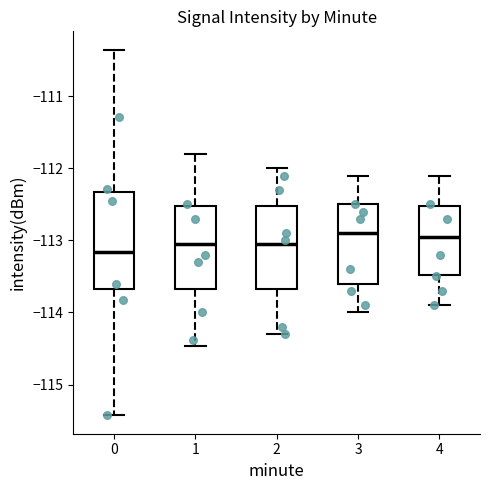

Reading left to right, read every box against the y-axis: the position of its median line, the range the box covers, and the ends of its whiskers. The values are not printed on the chart, so give them approximately, as read against the axis.

0: median -113.2, box -113.7 to -112.3, whiskers -115.4 to -110.4
1: median -113.0, box -113.7 to -112.5, whiskers -114.5 to -111.8
2: median -113.0, box -113.7 to -112.5, whiskers -114.3 to -112.0
3: median -112.9, box -113.6 to -112.5, whiskers -114.0 to -112.1
4: median -112.9, box -113.5 to -112.5, whiskers -113.9 to -112.1